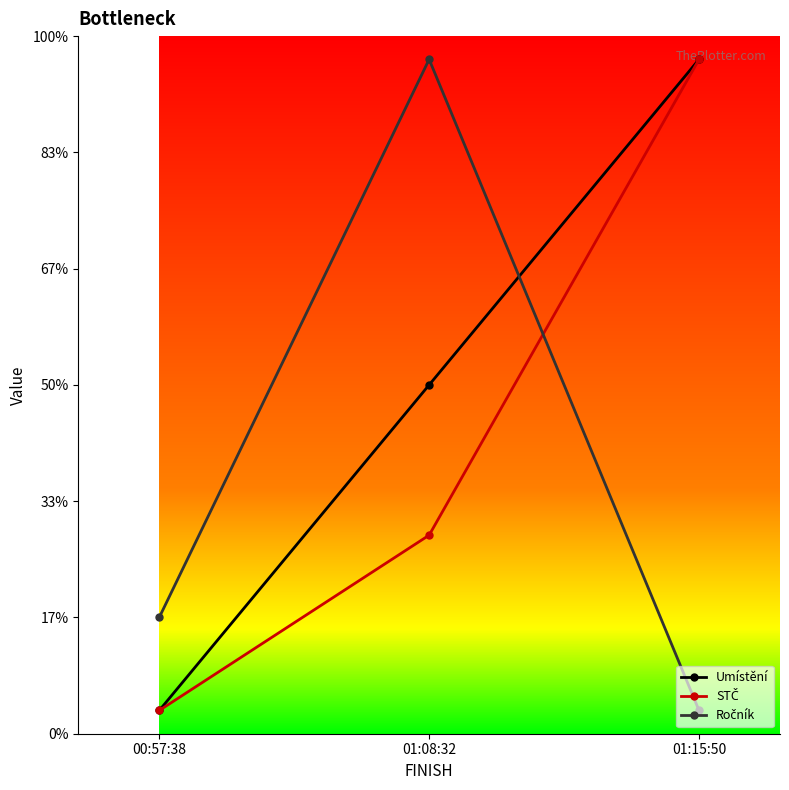

Reading right to left, what are all the values shown in this chart?

Umístění: 01:15:50=2.9	01:08:32=1.5	00:57:38=0.1
STČ: 01:15:50=2.9	01:08:32=0.9	00:57:38=0.1
Ročník: 01:15:50=0.1	01:08:32=2.9	00:57:38=0.5